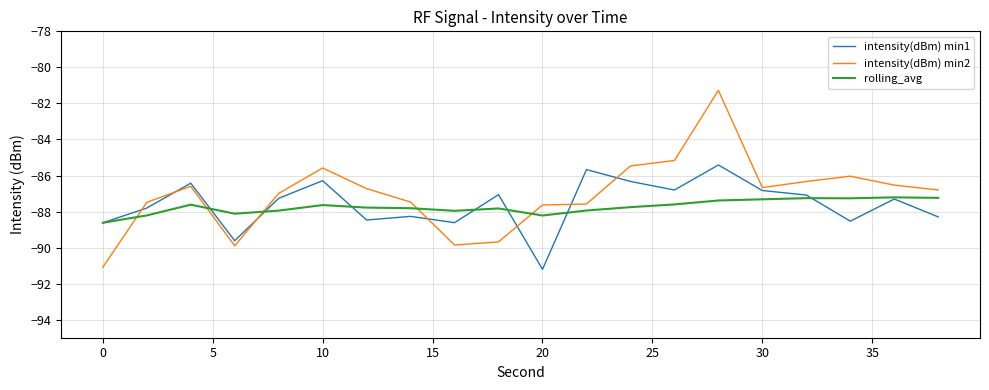

What is the minimum value for intensity(dBm) min2?

-91.1